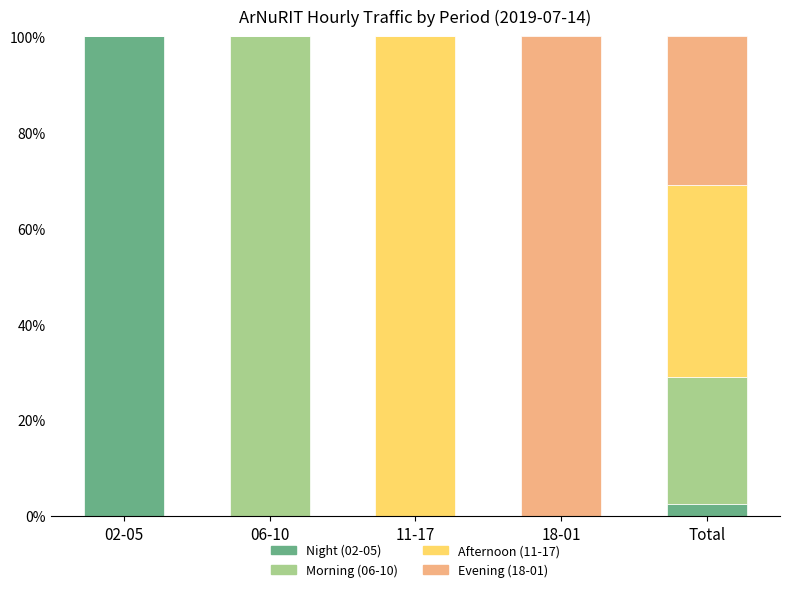

Is it true that Night (02-05) equals 2.6 at Total?

True